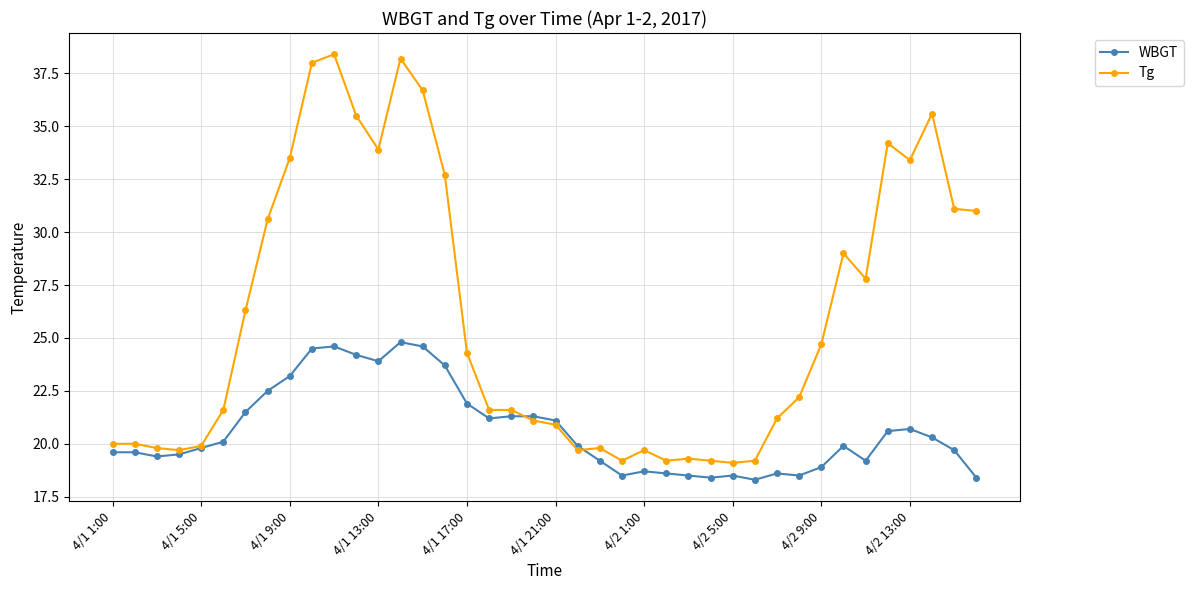

How many distinct data groups are displayed?

2